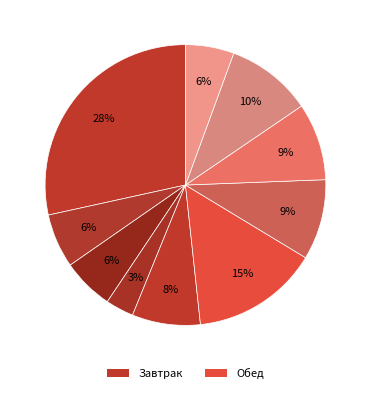

How many slices are in this pie chart?

10